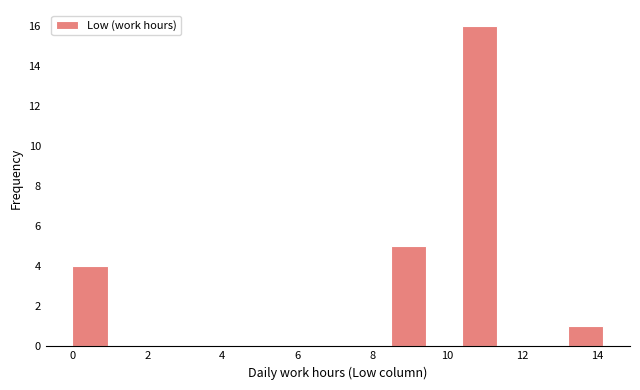

Reading left to right, transcribe this chart: for each bar, give the range it covers on the x-axis and its height. Neither the bar edges nor the heights are printed on the chart, so give them approximately, as read against the axes.

0.0 to 1.0: 4
1.0 to 1.8: 0
1.8 to 2.8: 0
2.8 to 3.8: 0
3.8 to 4.8: 0
4.8 to 5.6: 0
5.6 to 6.6: 0
6.6 to 7.6: 0
7.6 to 8.4: 0
8.4 to 9.4: 5
9.4 to 10.4: 0
10.4 to 11.4: 16
11.4 to 12.2: 0
12.2 to 13.2: 0
13.2 to 14.2: 1